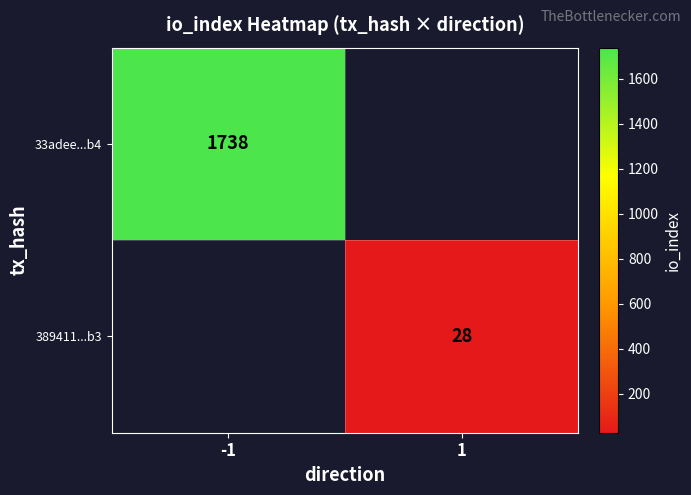

The value of 33adee...b4 at -1 is 1738. True or false?

True